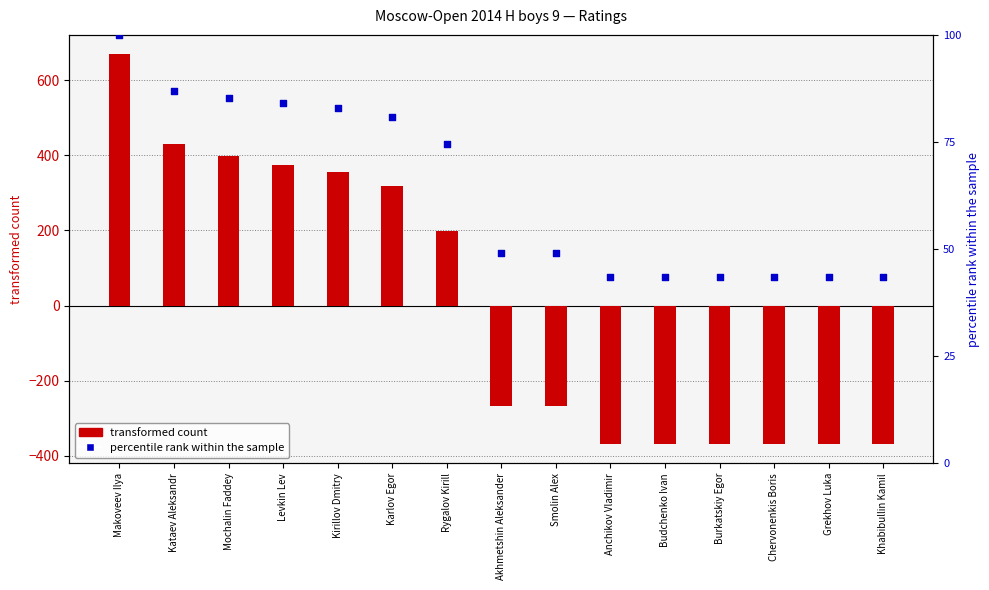

Which series has the largest total across all categories?

percentile rank within the sample